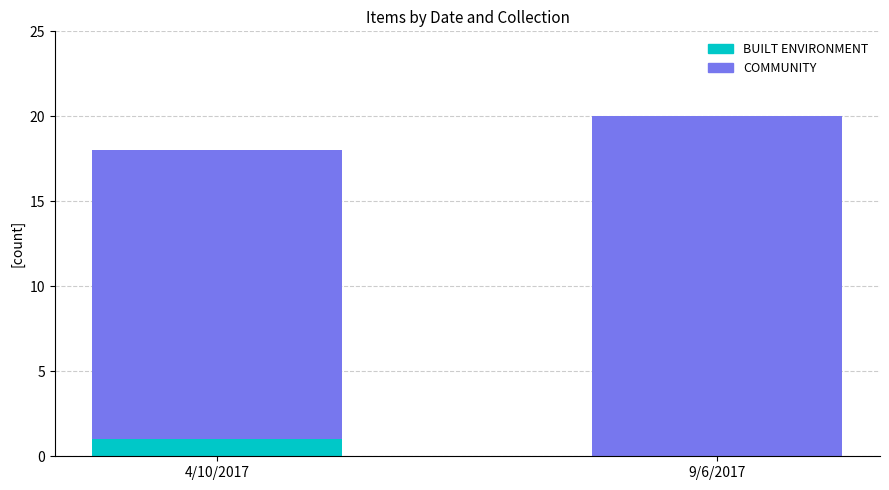

Is it true that BUILT ENVIRONMENT equals 0 at 9/6/2017?

True